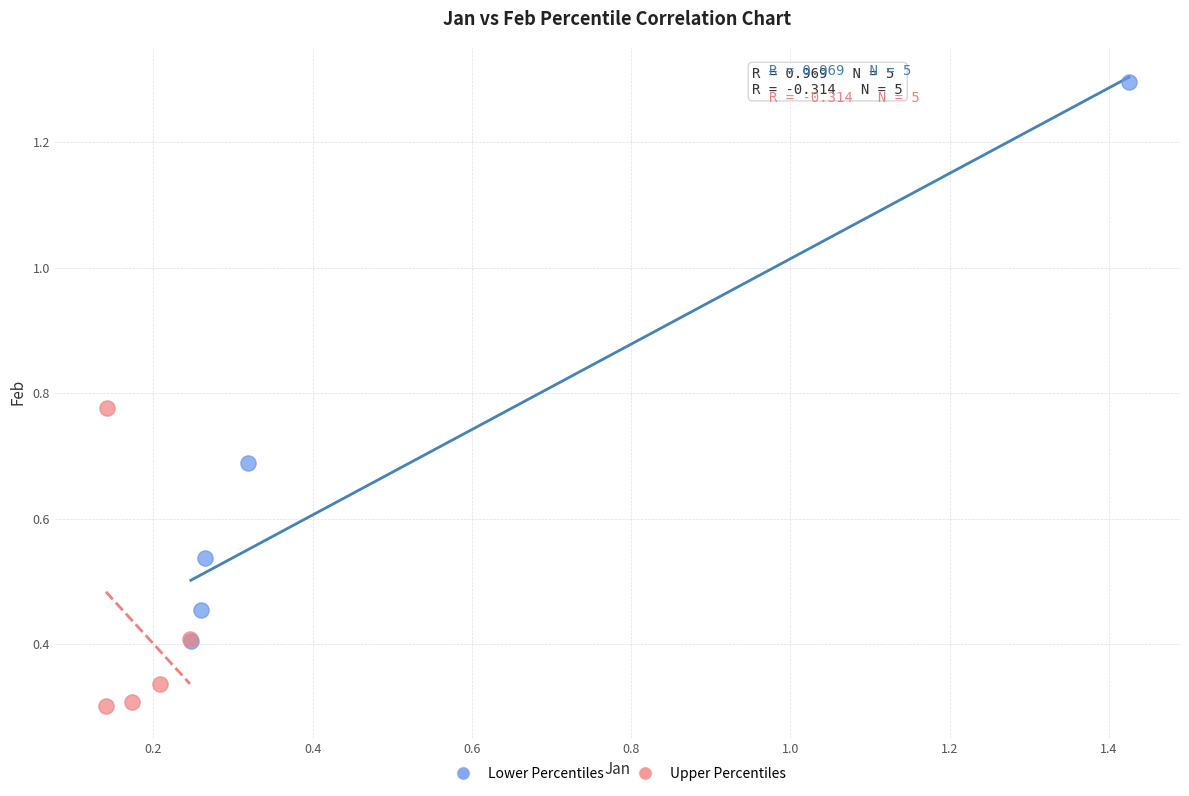

Which series reaches the maximum Y coordinate?

Lower Percentiles